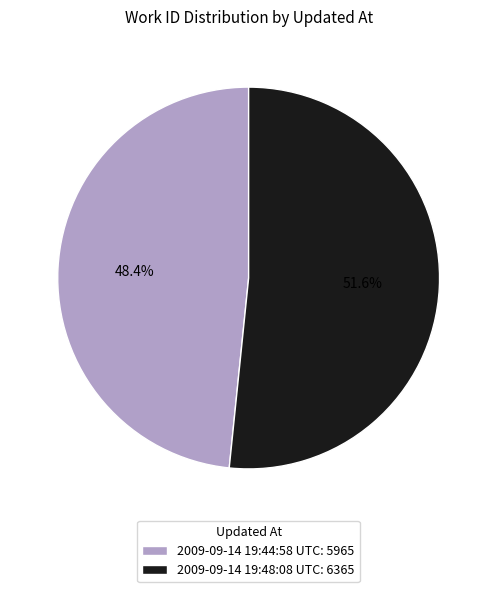

Which category has the smallest portion of the pie?

2009-09-14 19:44:58 UTC